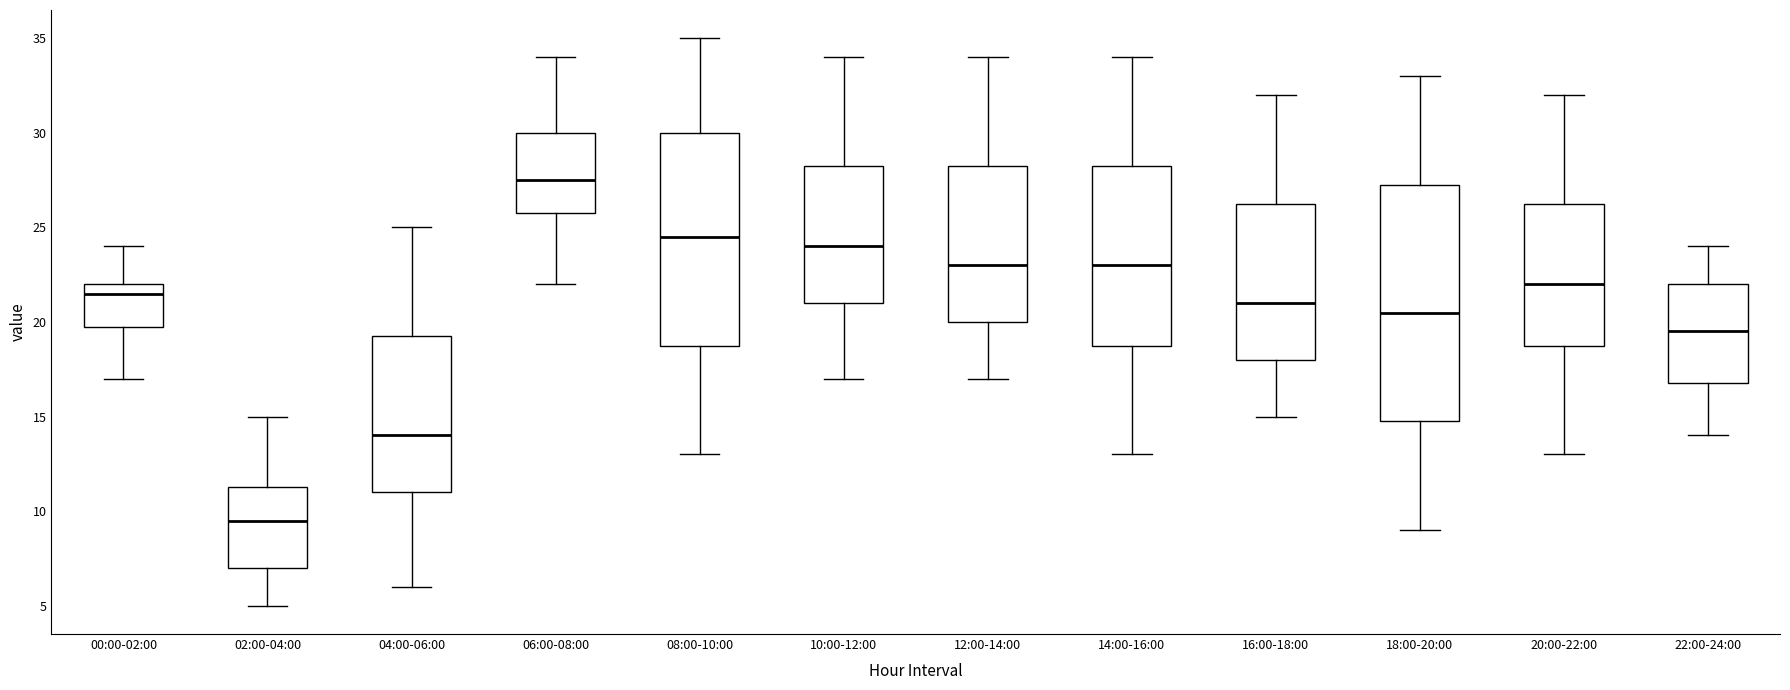

Which box is the tallest, from its lower edge to its upper edge?

18:00-20:00